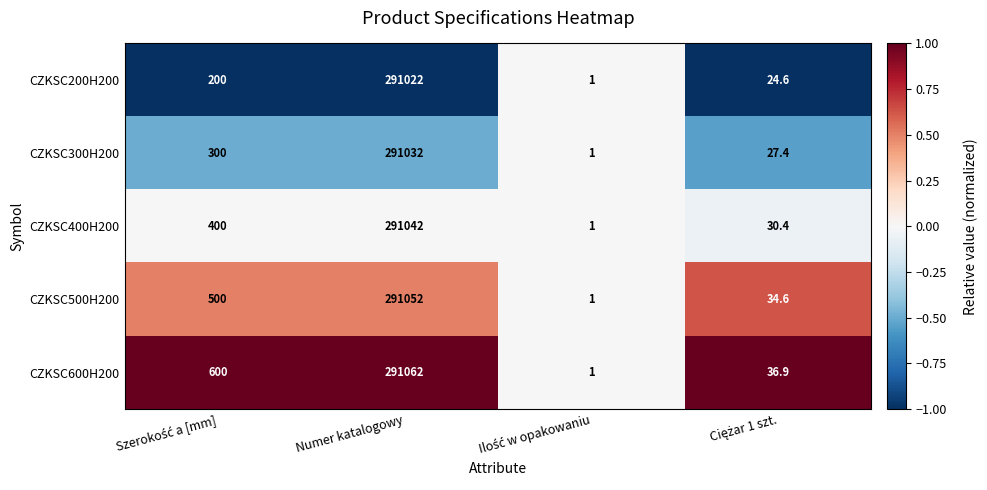

Which series has the largest total across all categories?

CZKSC600H200